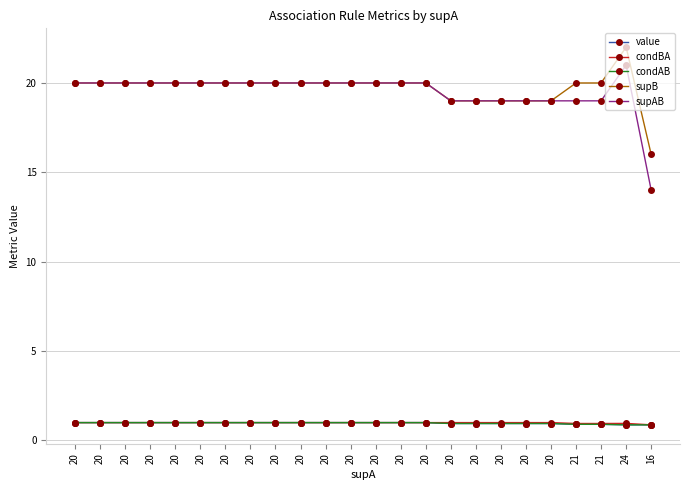

Does the chart have visible grid lines?

Yes